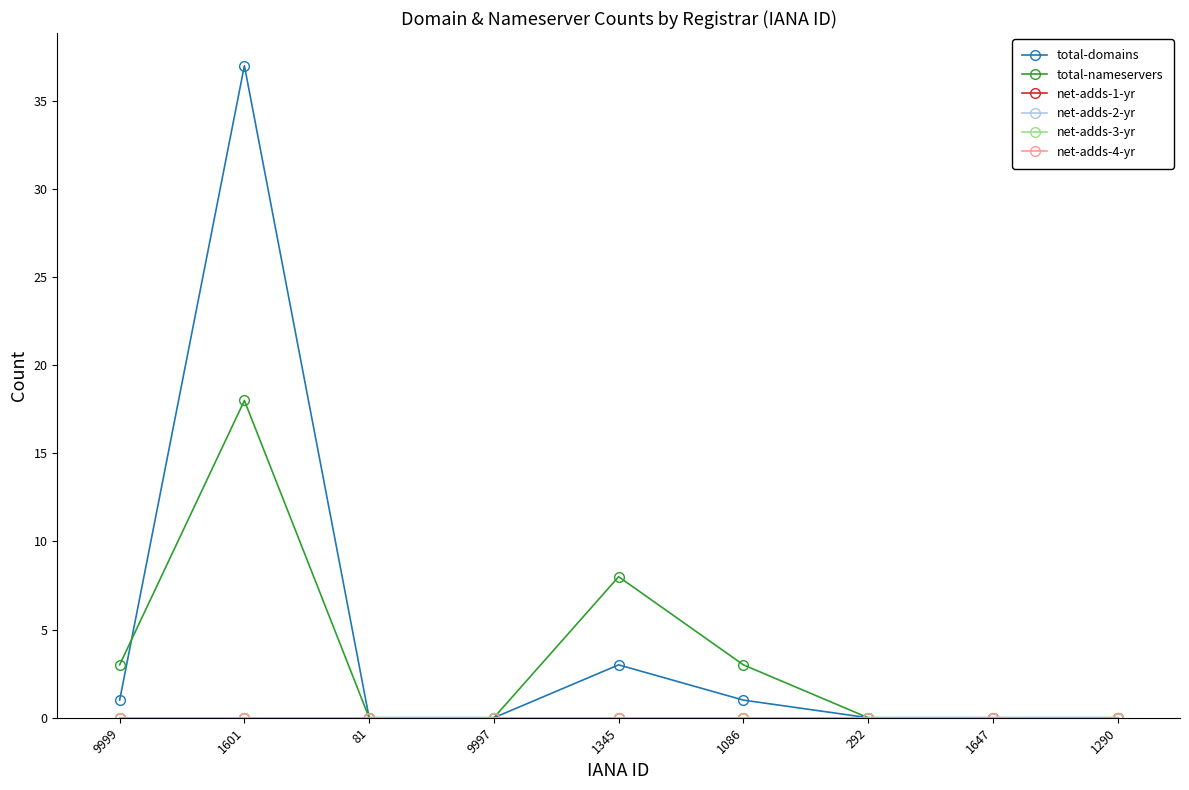

At which label is net-adds-4-yr closest to 0?

9999